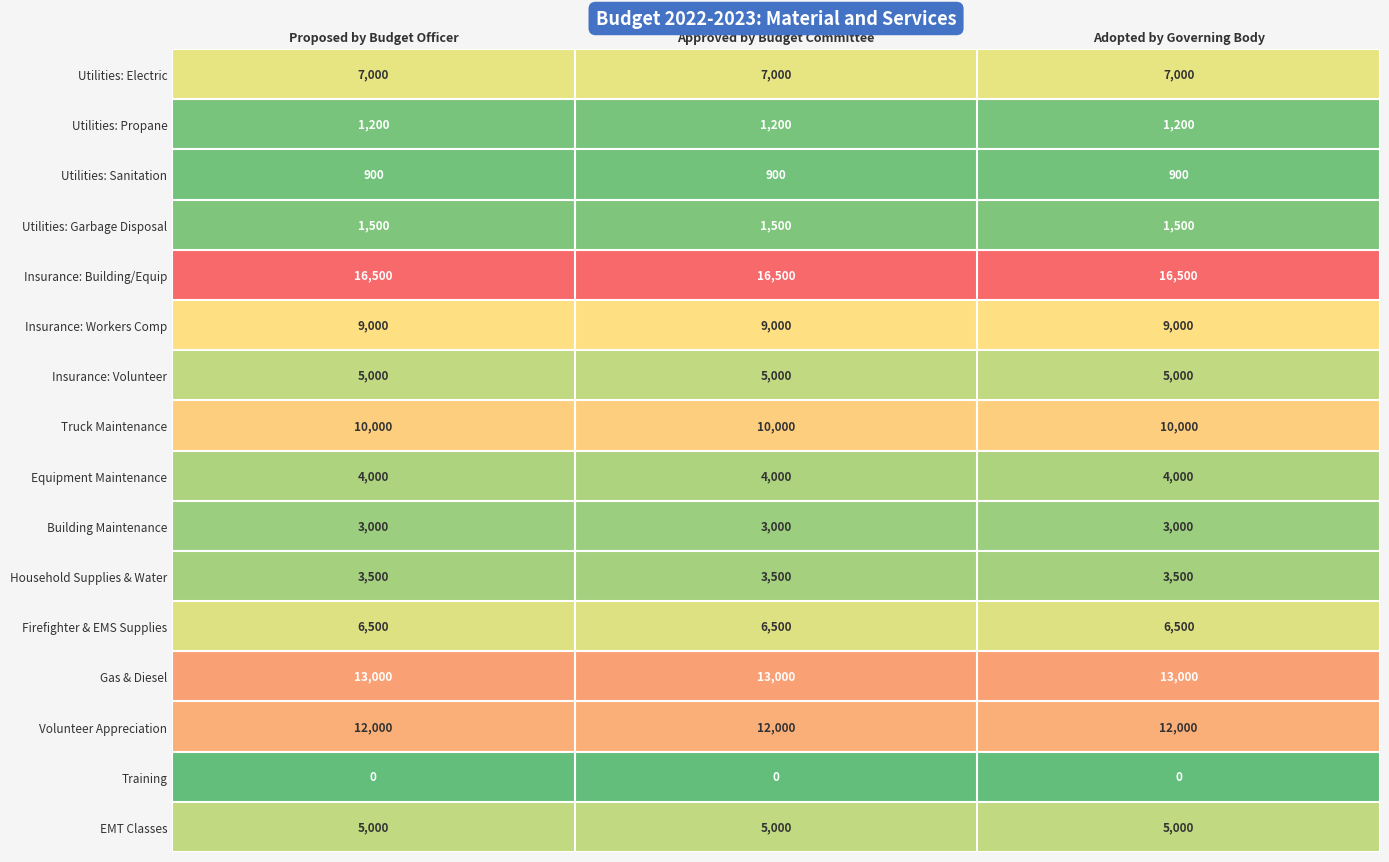

True or false: Firefighter & EMS Supplies has a value of 1402 at Approved by Budget Committee.

False